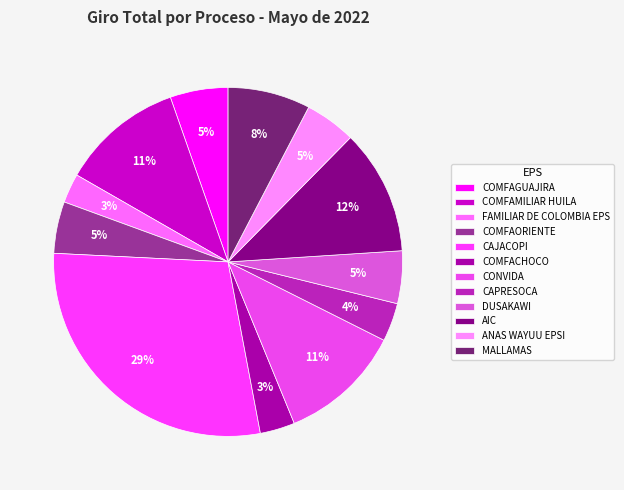

Is it true that COMFAMILIAR HUILA is 2% of the pie?

False